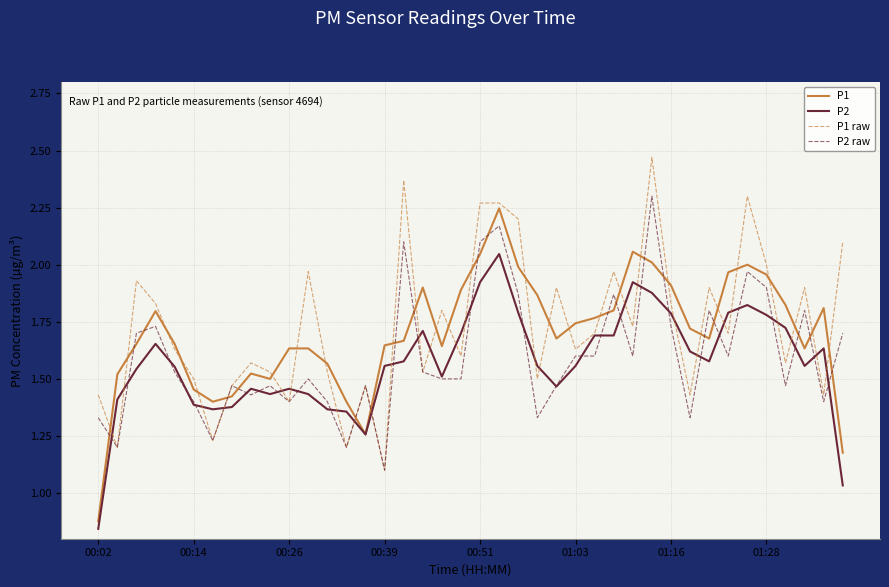

True or false: P1 raw has more than 2 points higher than both neighbors.

True